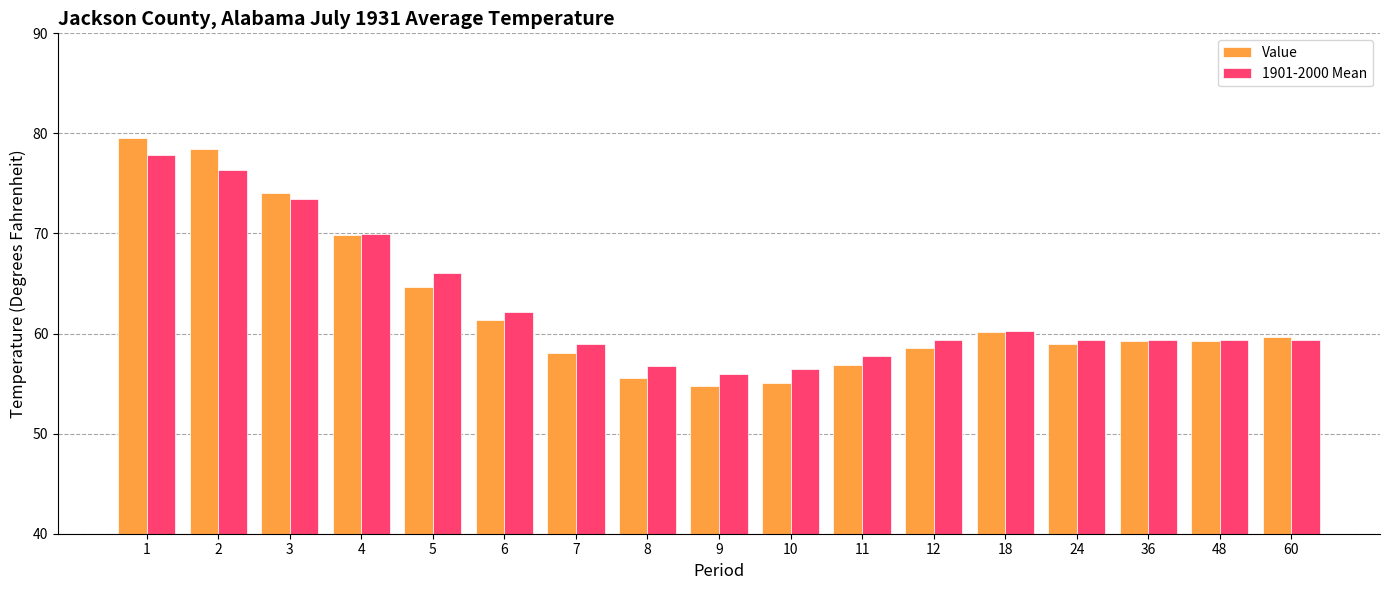

At which category is the sum across all series the highest?

1